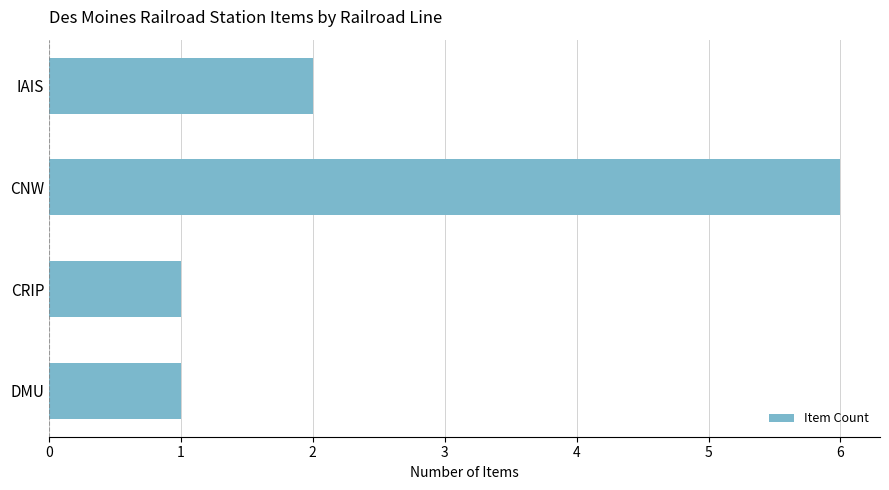

How many values are below 2?

2